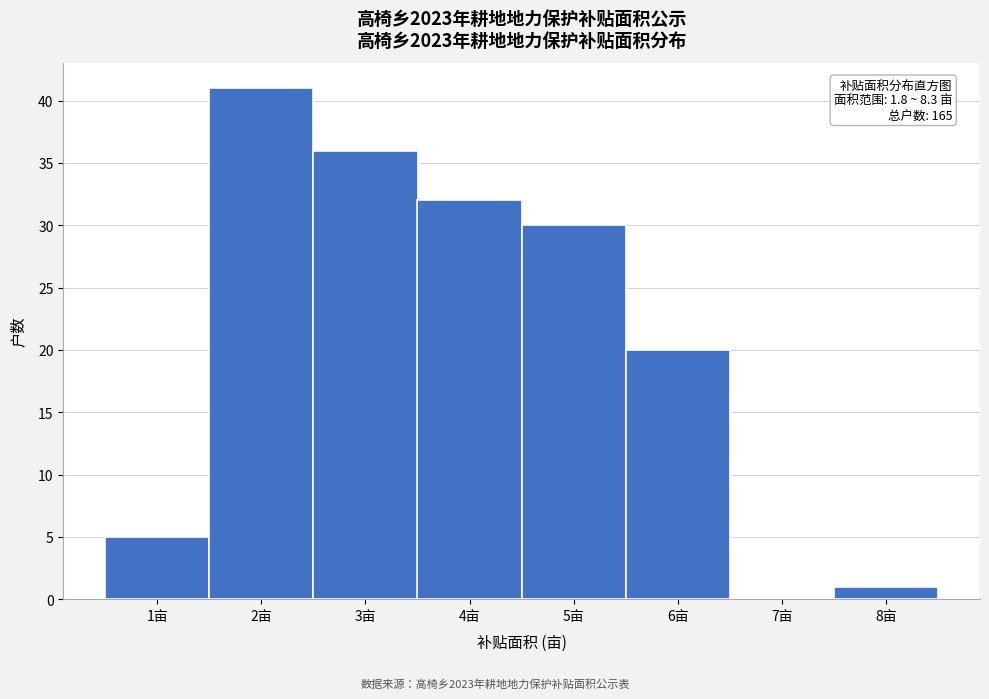

Reading left to right, what are all the values shown in this chart?

1亩=5	2亩=41	3亩=36	4亩=32	5亩=30	6亩=20	7亩=0	8亩=1